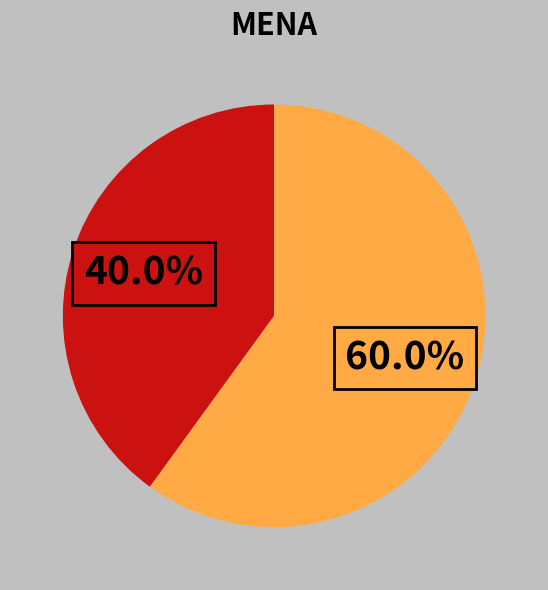

Does any single category account for the majority?

Yes